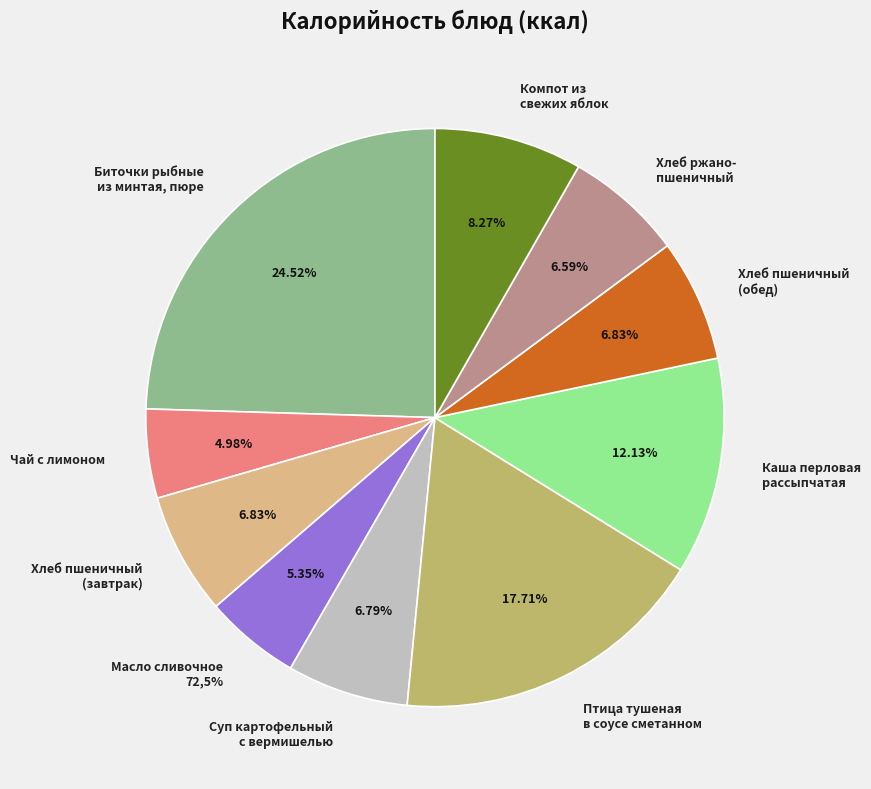

True or false: Биточки рыбные
из минтая, пюре accounts for 25% of the total.

True